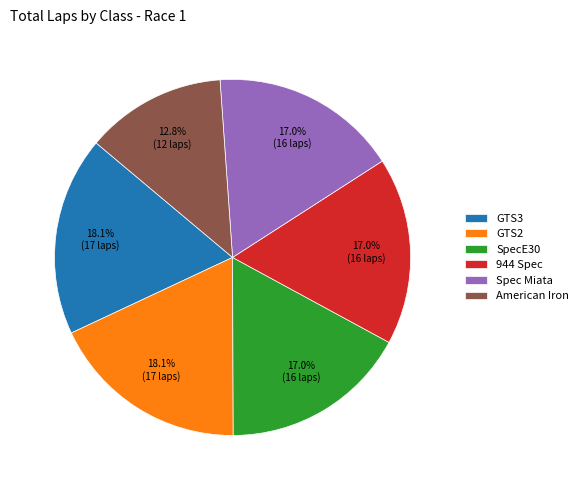

What percentage is NOT represented by 944 Spec?

83.0%